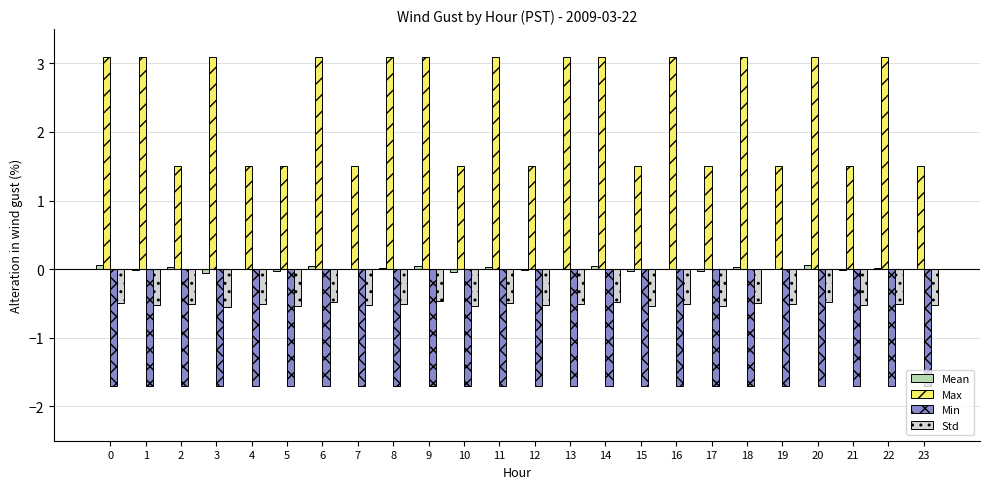

Count the number of categories in the chart.

24